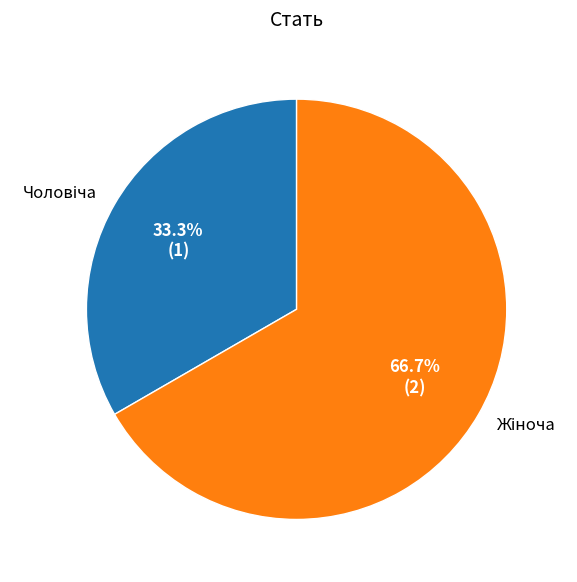

Is there any slice that represents more than half of the pie?

Yes